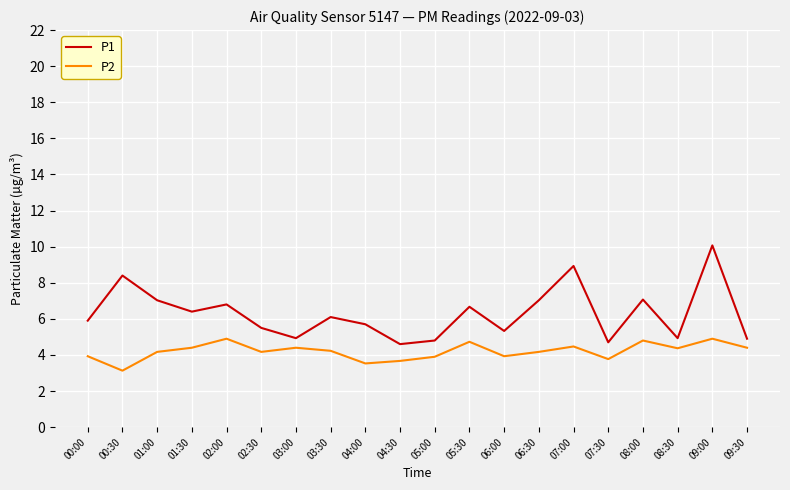

True or false: P2 and P1 intersect in this chart.

False